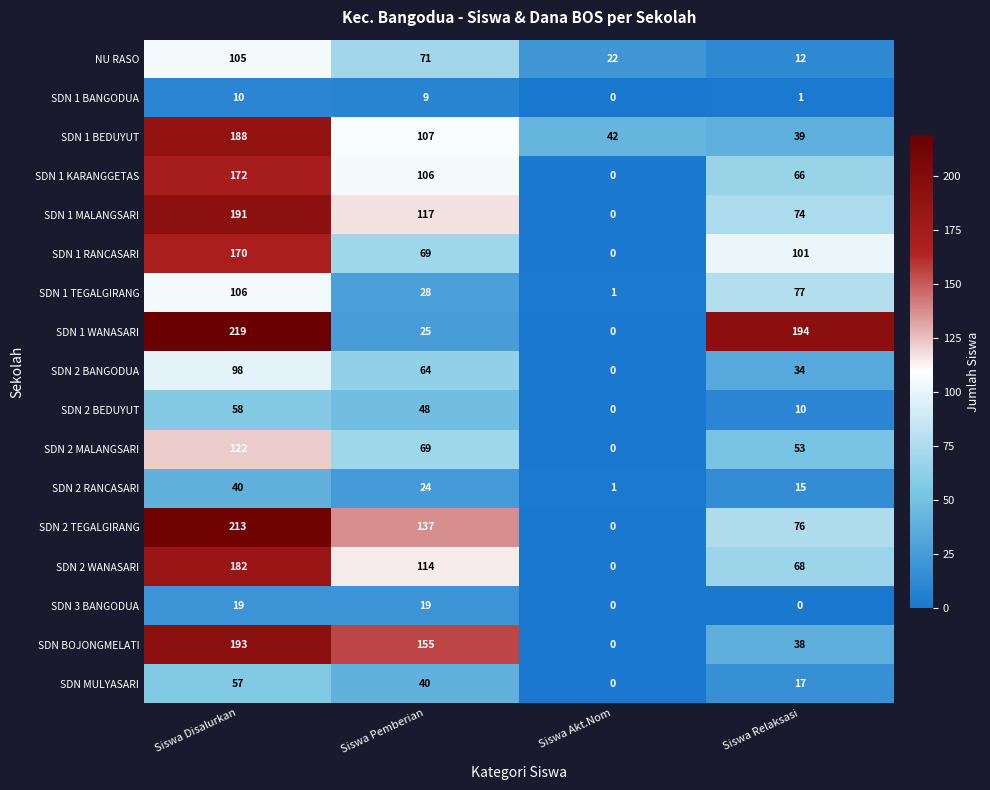

What is the sum of all SDN 2 BANGODUA values?

196